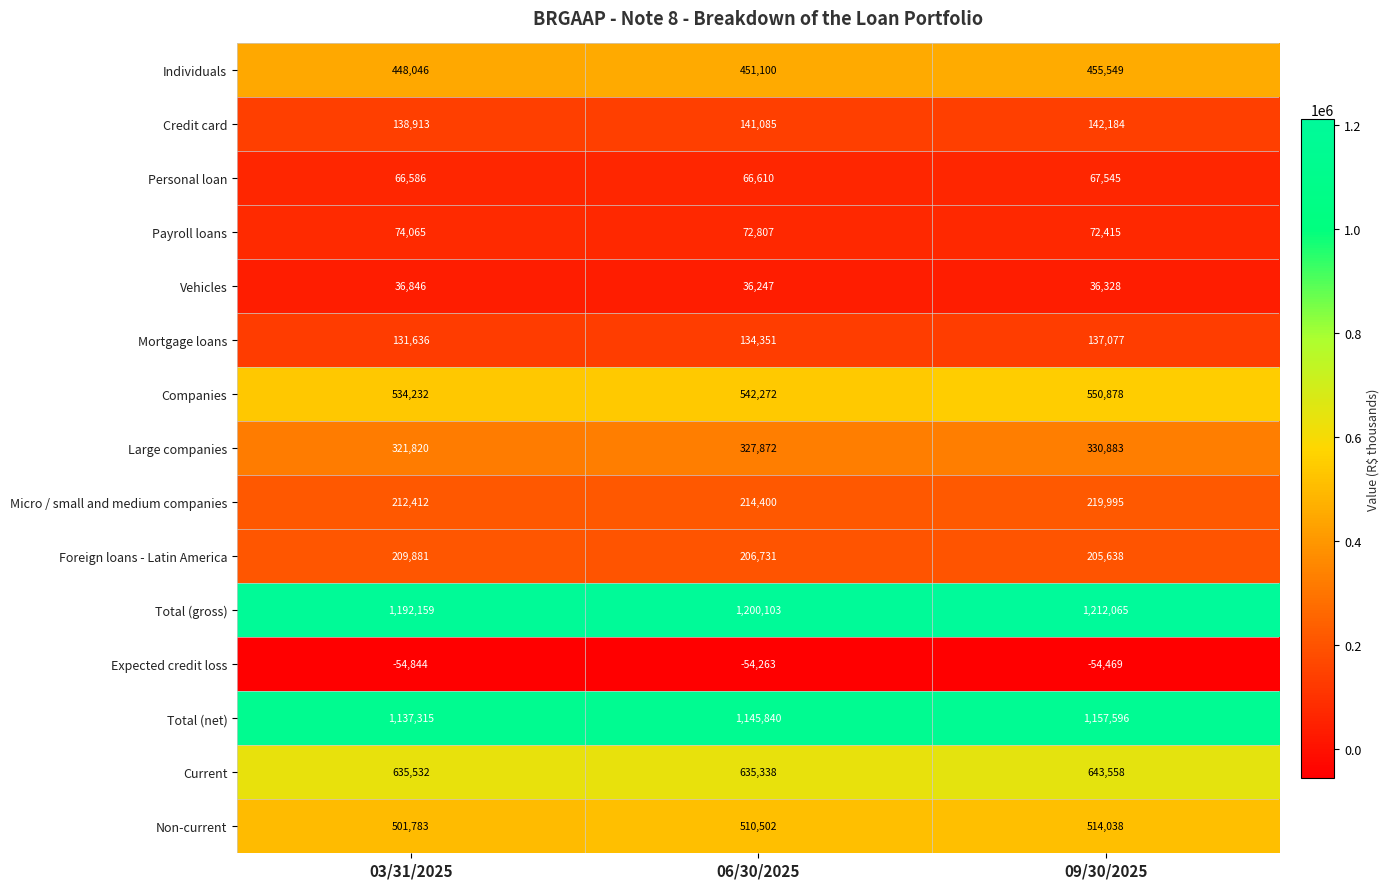

True or false: Credit card has a value of 141085 at 06/30/2025.

True